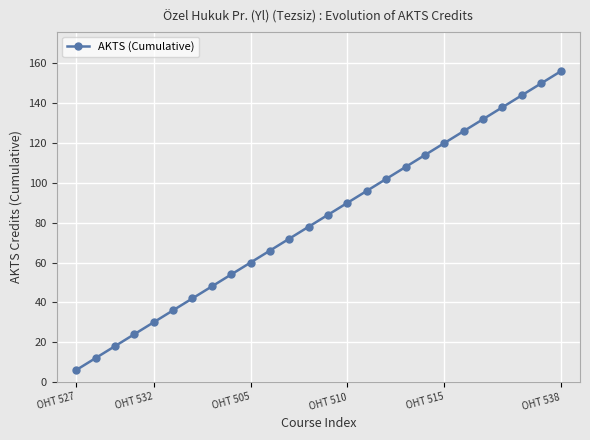

Does the chart have visible grid lines?

Yes